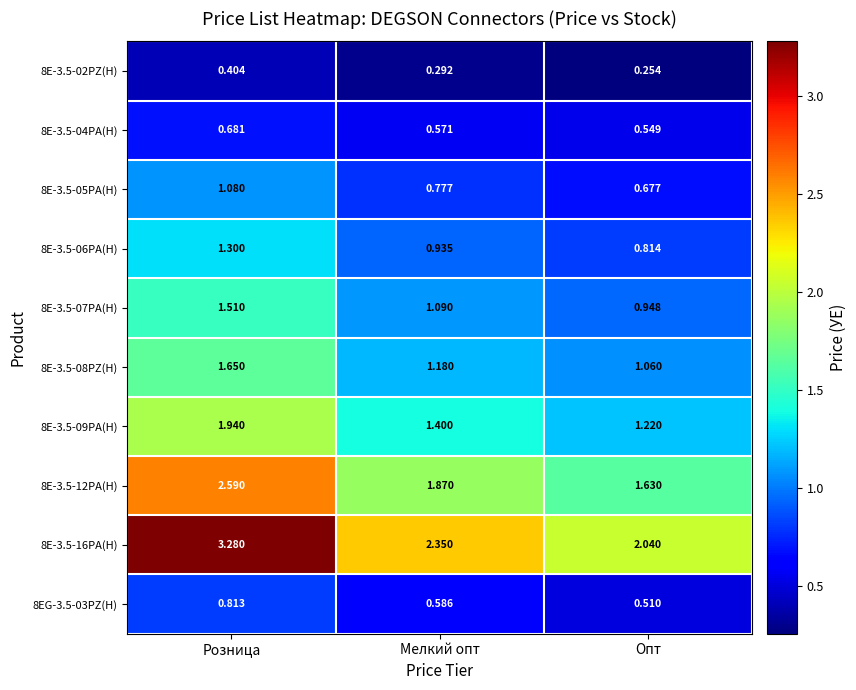

At which category does the chart reach its peak across all series?

Розница